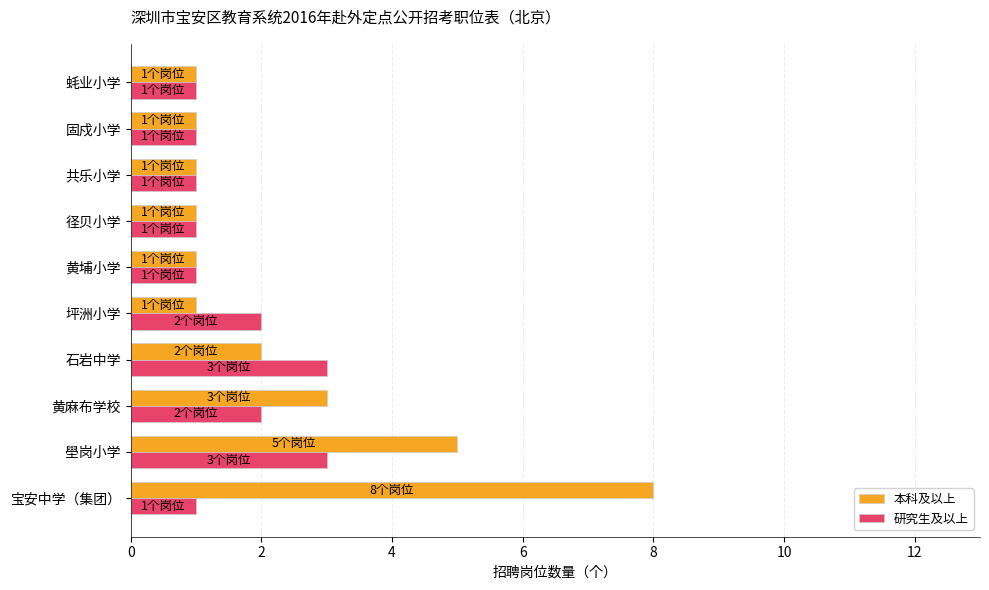

What is the approximate value of 研究生及以上 at 石岩中学?

3